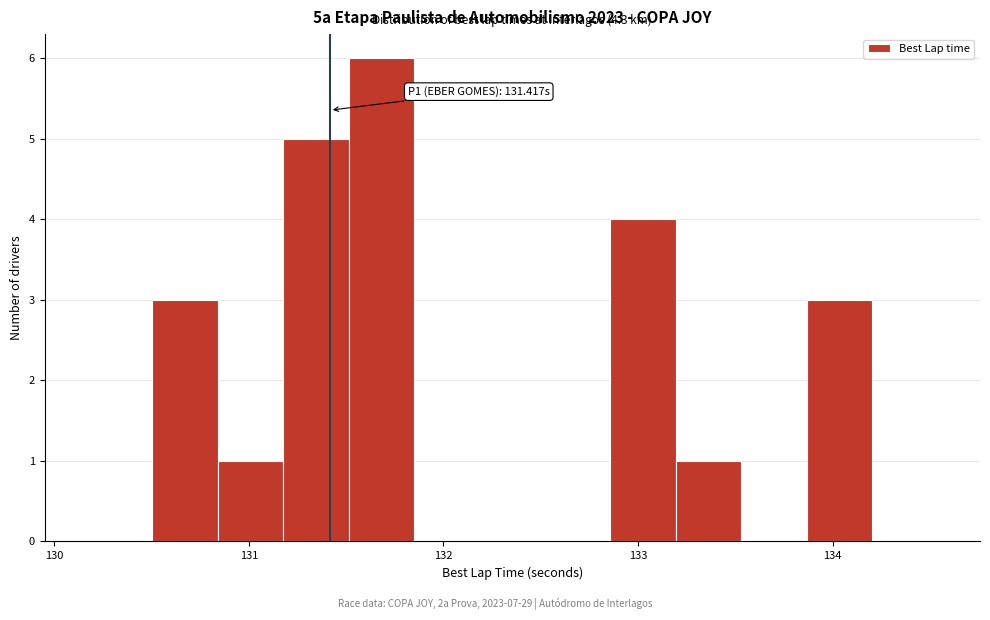

Around what value on the x-axis is the tallest bar? Give the approximate position of its centre, as read against the axis.

131.7